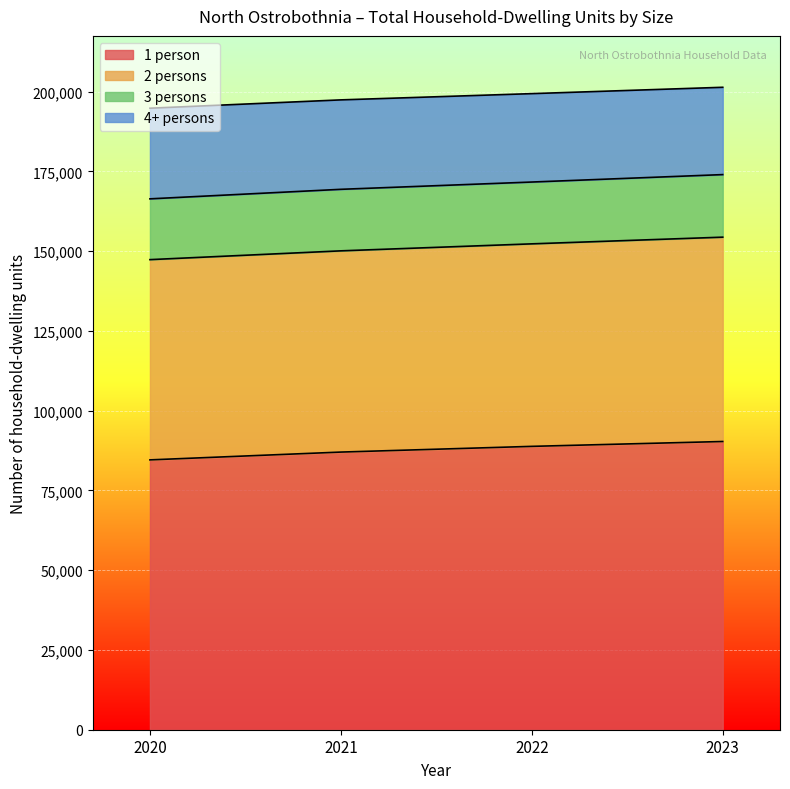

True or false: 1 person has more than 2 points higher than both neighbors.

False